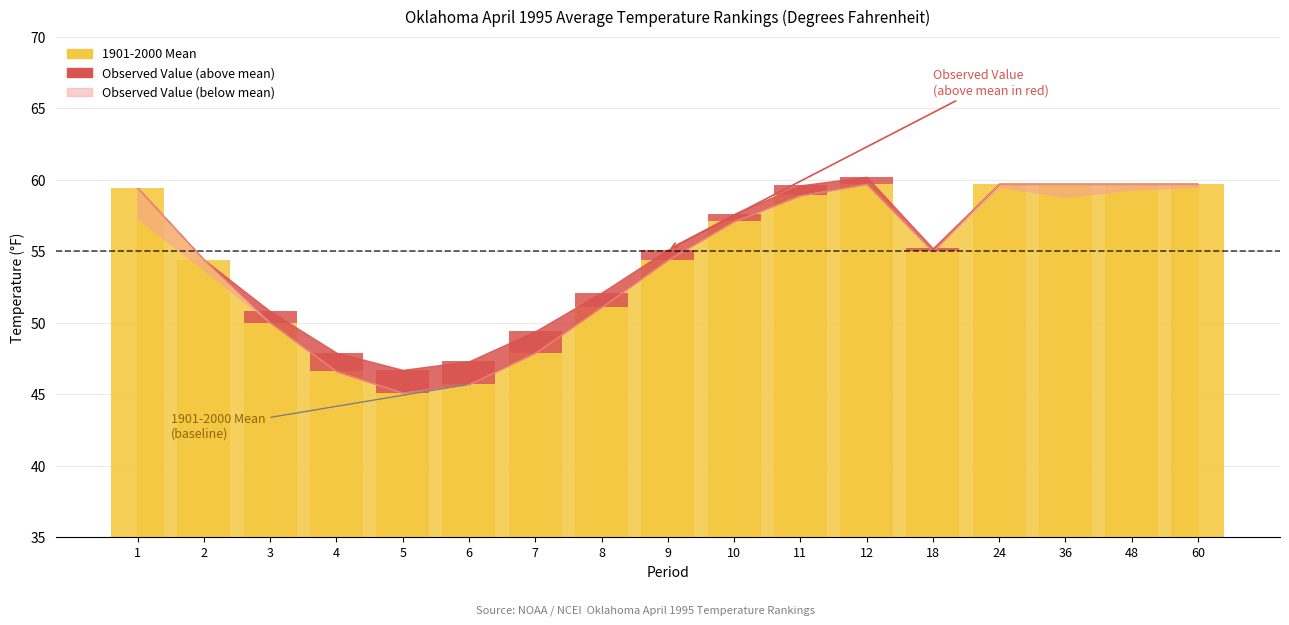

Which label corresponds to the smallest value in the chart?

5